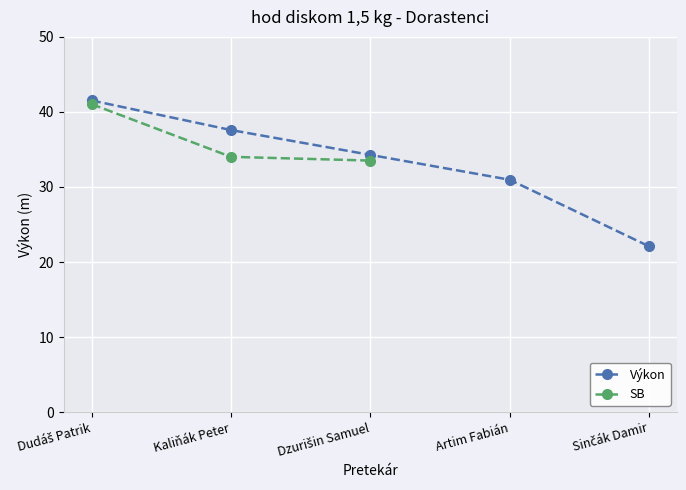

Rank the categories by SB value from highest to lowest.

Dudáš Patrik, Kaliňák Peter, Dzurišin Samuel, Artim Fabián, Sinčák Damir